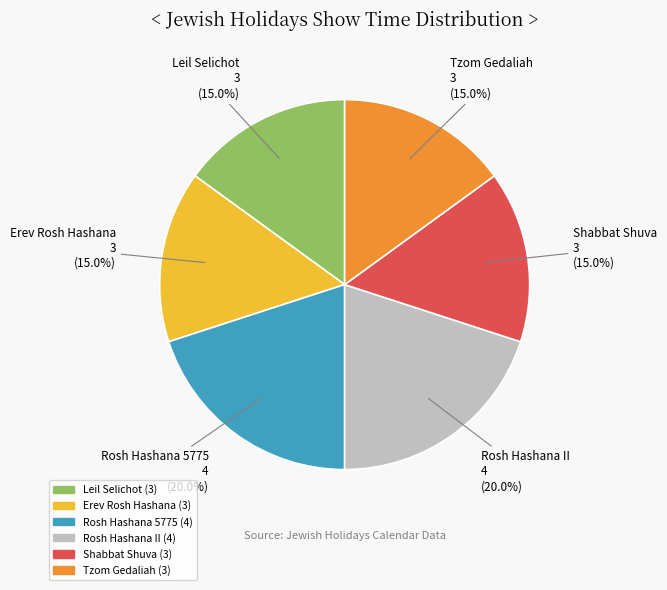

What is the total percentage of Shabbat Shuva and Rosh Hashana 5775?

35.0%